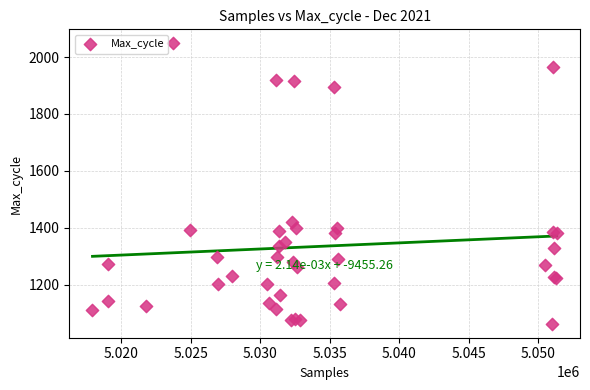

What Y value in the scatter plot is closest to 1555?

1420